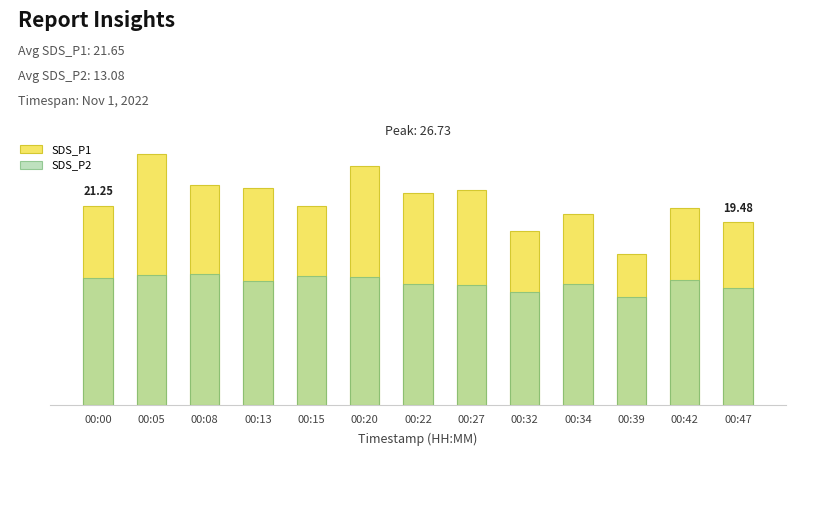

The value of SDS_P1 at 00:34 is 13.1. True or false?

False